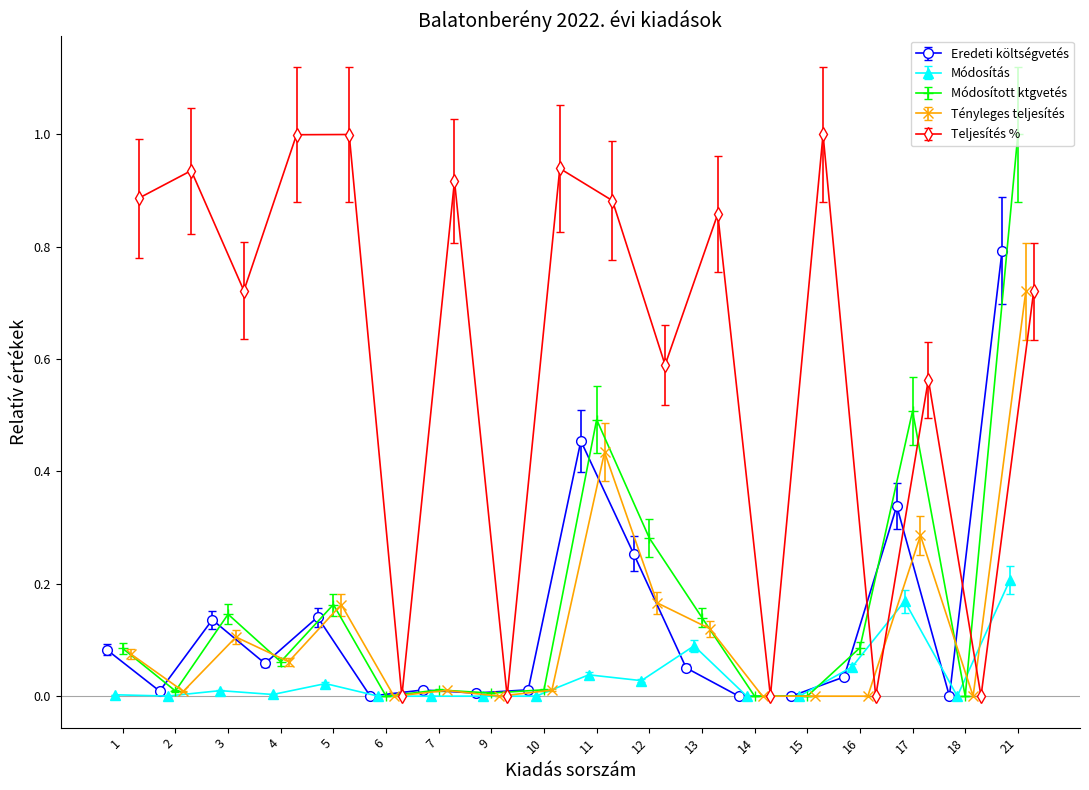

Is this an area chart (filled region under the line)?

No